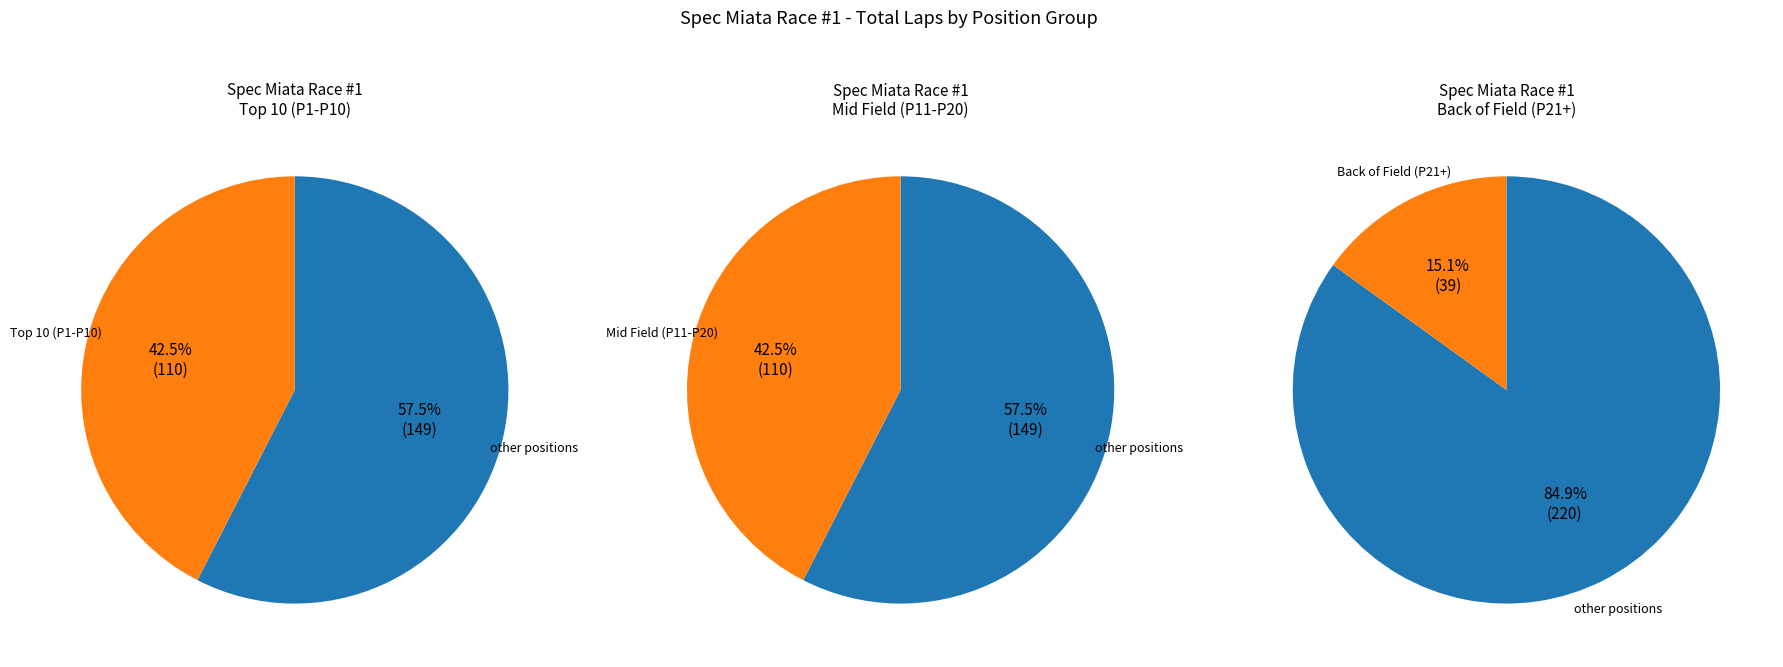

True or false: 5 accounts for 10% of the total.

False